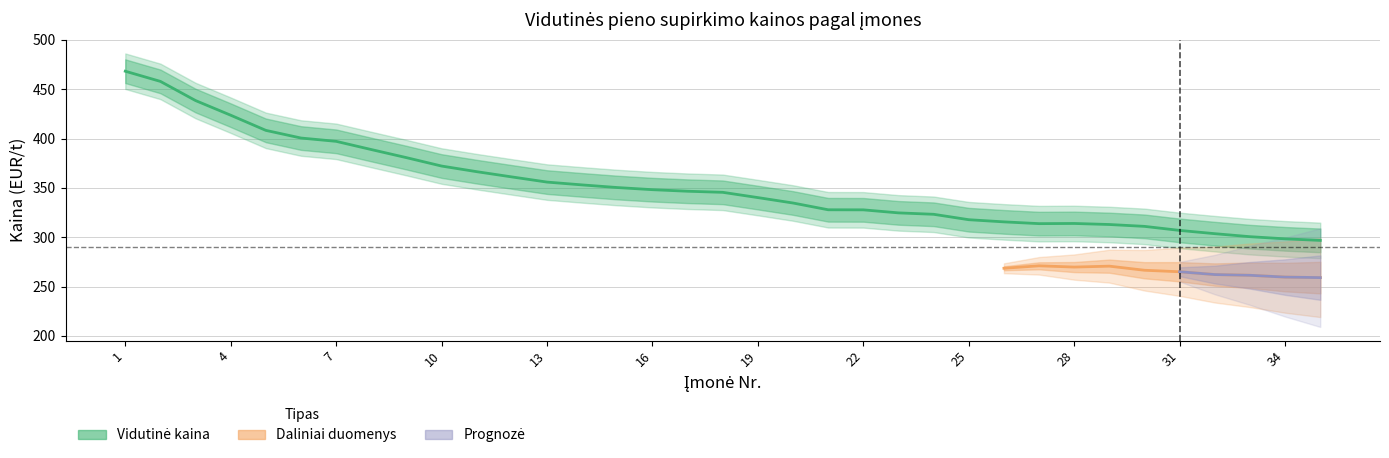

How many categories are shown in the chart?

35